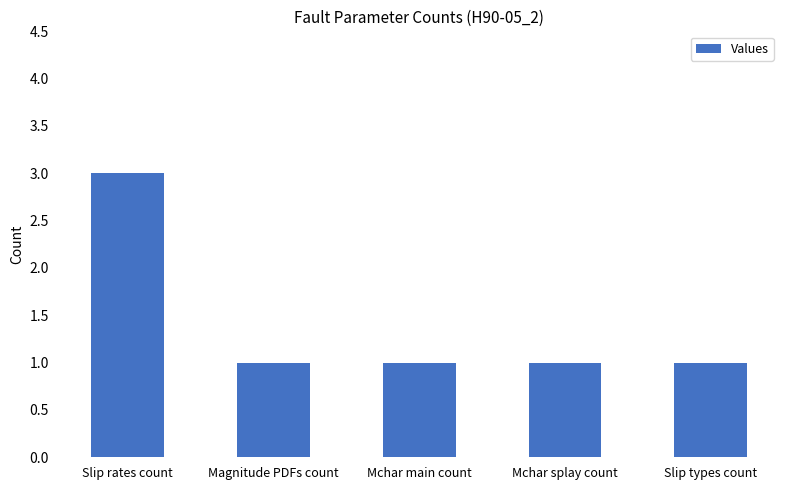

What is the value of the 2nd bar from the left?

1